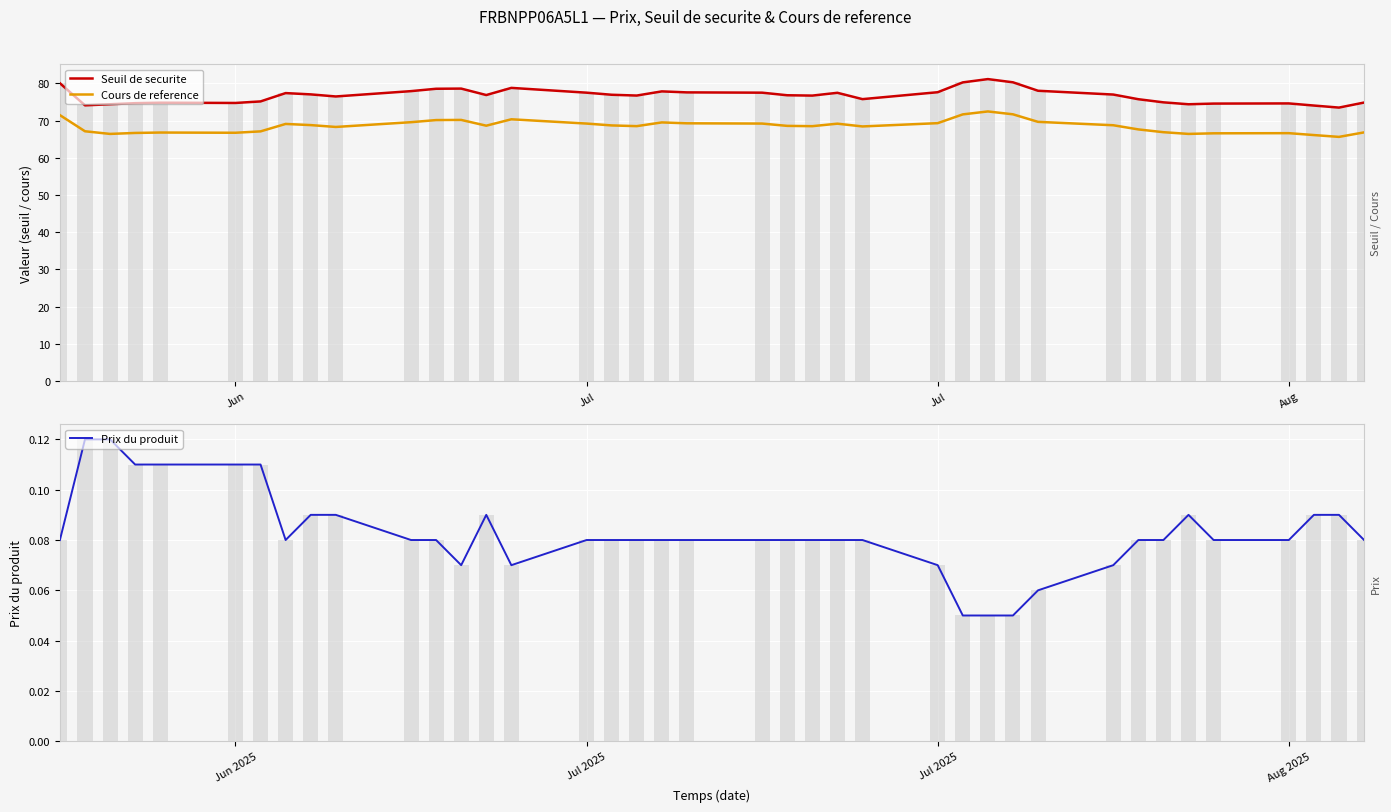

Which series has the largest total across all categories?

Seuil de securite